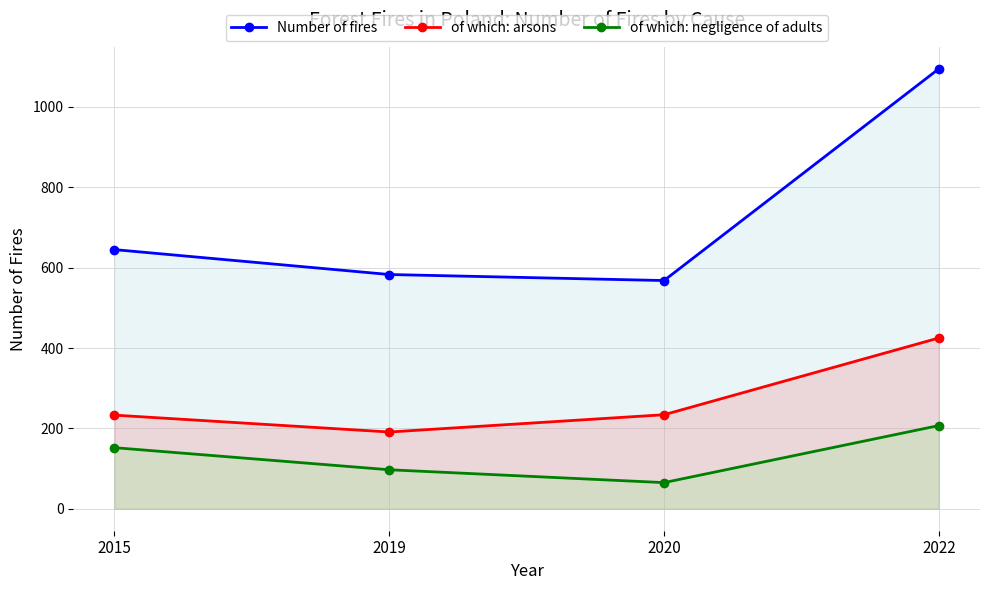

What is the value of the of which: arsons point at the 1st from the left?

233